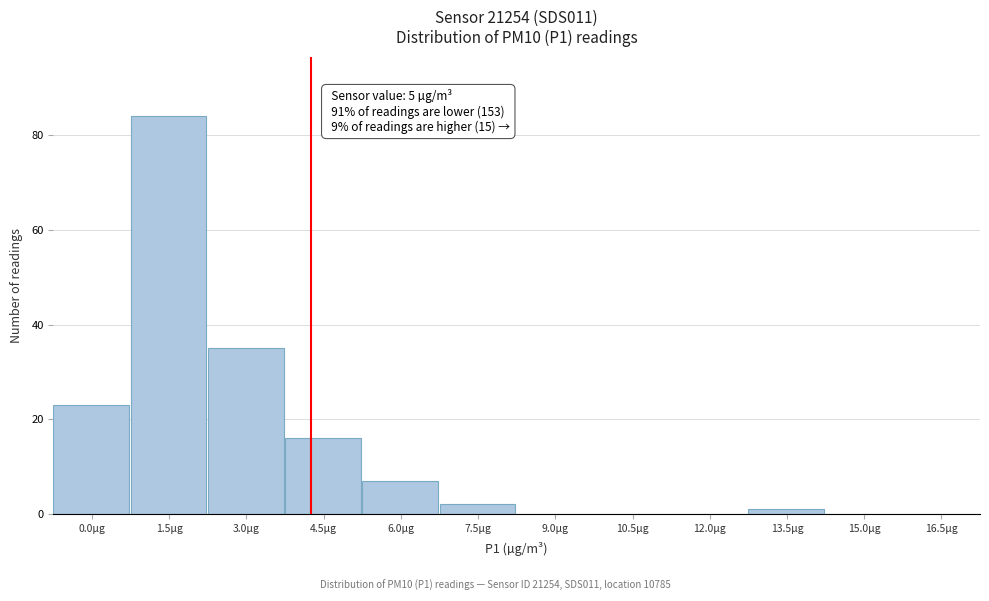

Reading left to right, list all the values displayed in this chart.

0.0µg=23	1.5µg=84	3.0µg=35	4.5µg=16	6.0µg=7	7.5µg=2	9.0µg=0	10.5µg=0	12.0µg=0	13.5µg=1	15.0µg=0	16.5µg=0